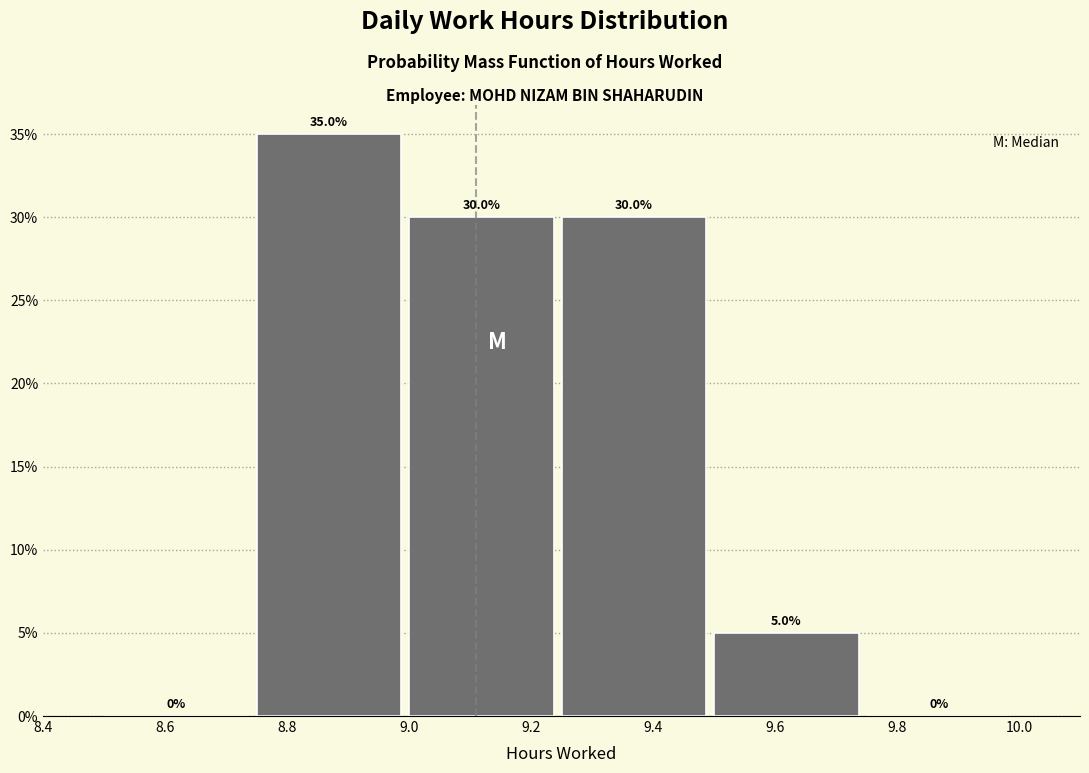

Which range on the x-axis has the tallest bar?

8.75 to 9.00